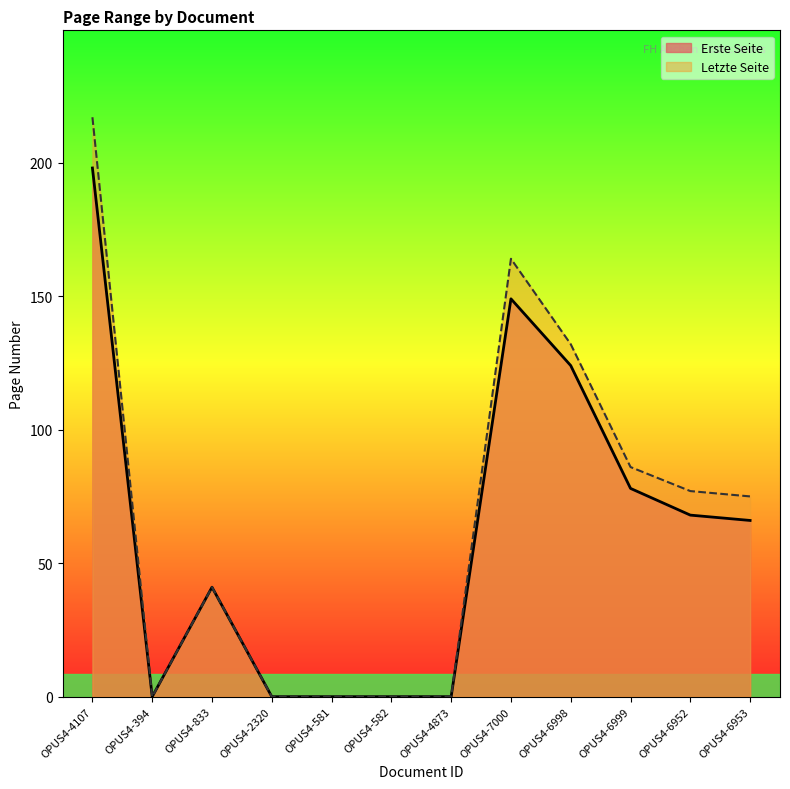

At which label is Erste Seite closest to 99?

OPUS4-6999